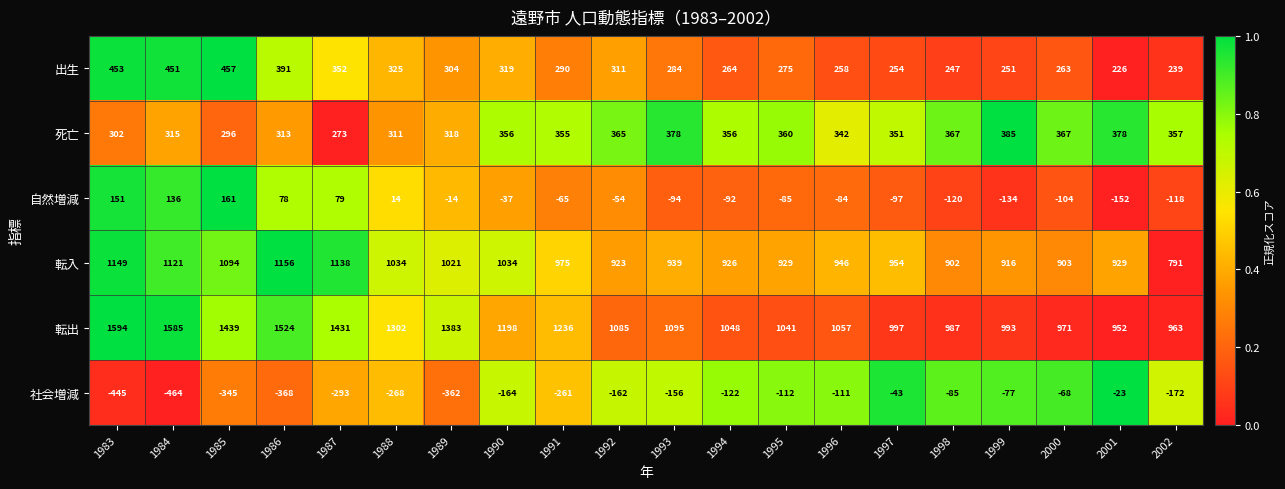

Rank the series by their maximum value, from highest to lowest.

転出, 転入, 出生, 死亡, 自然増減, 社会増減